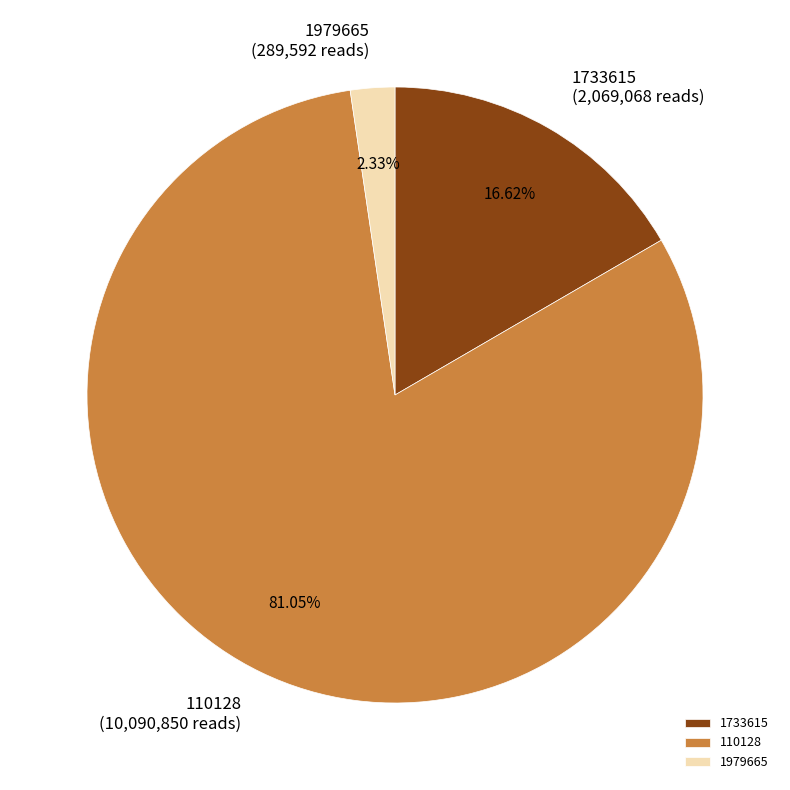

Approximately how many times larger is the value at 110128 compared to 1733615?

4.9